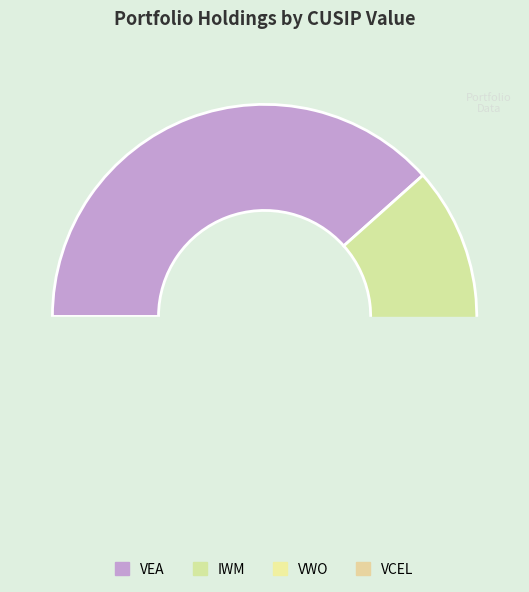

Is it true that Vericel Corporation is 4% of the pie?

True